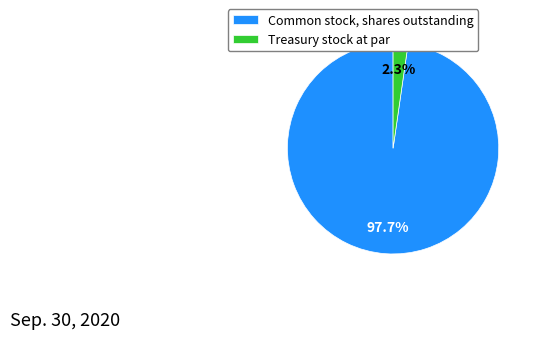

Does any single category account for the majority?

Yes